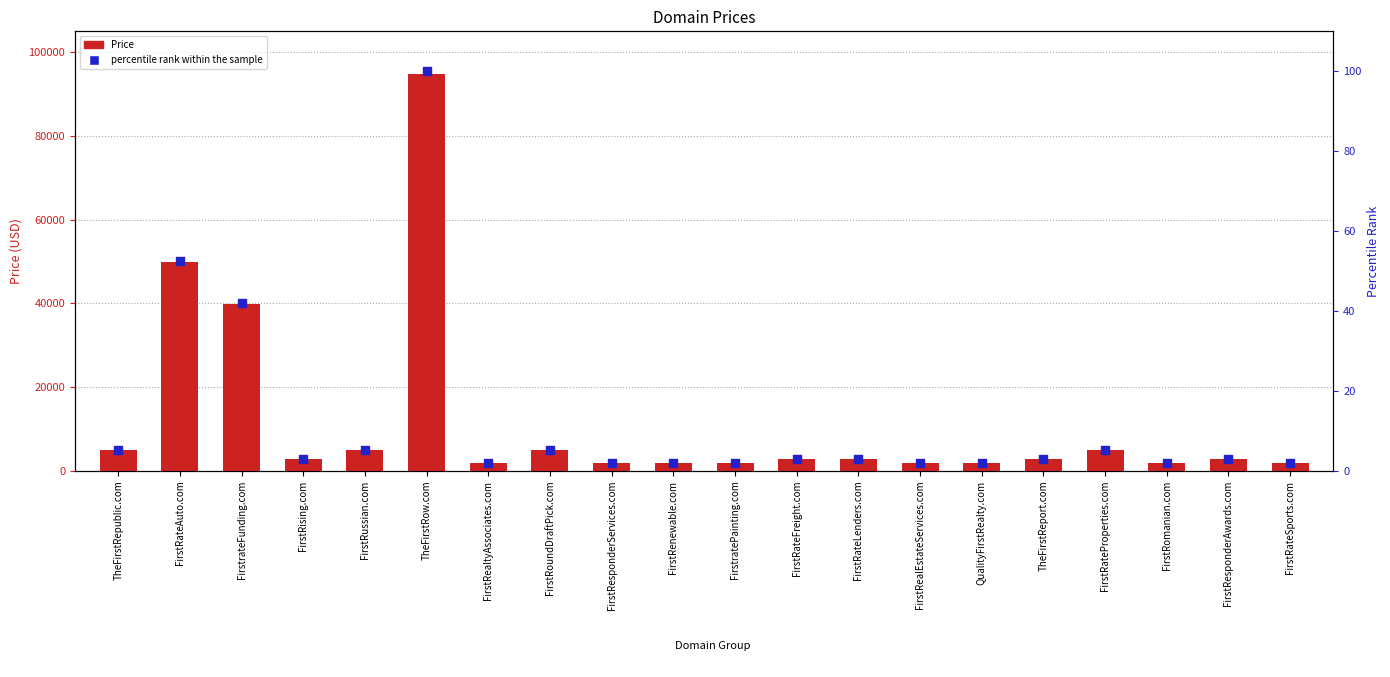

What is the total value across all series at FirstRateFreight.com?

2891.0